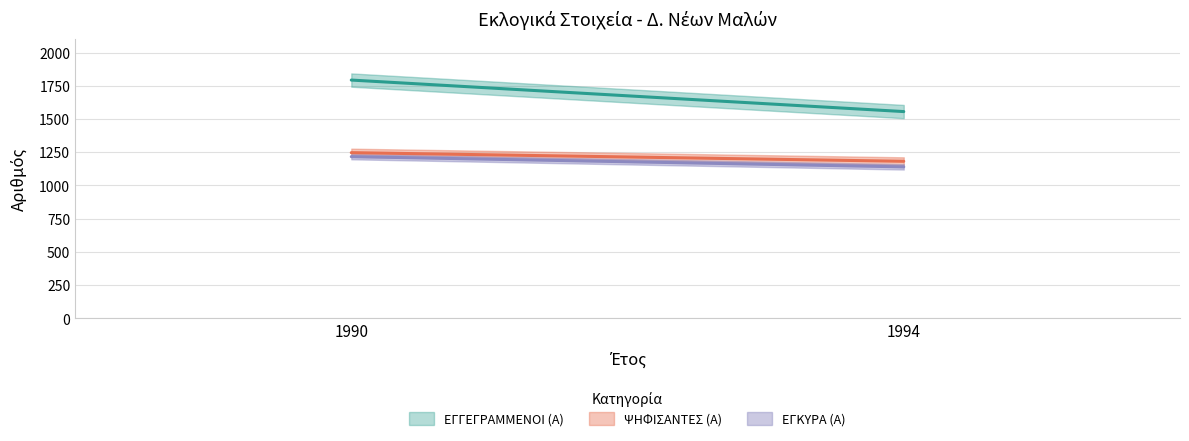

Reading left to right, transcribe all the data shown in this chart.

ΕΓΓΕΓΡΑΜΜΕΝΟΙ (Α): 1990=1793	1994=1556
ΨΗΦΙΣΑΝΤΕΣ (Α): 1990=1247	1994=1182
ΕΓΚΥΡΑ (Α): 1990=1217	1994=1140